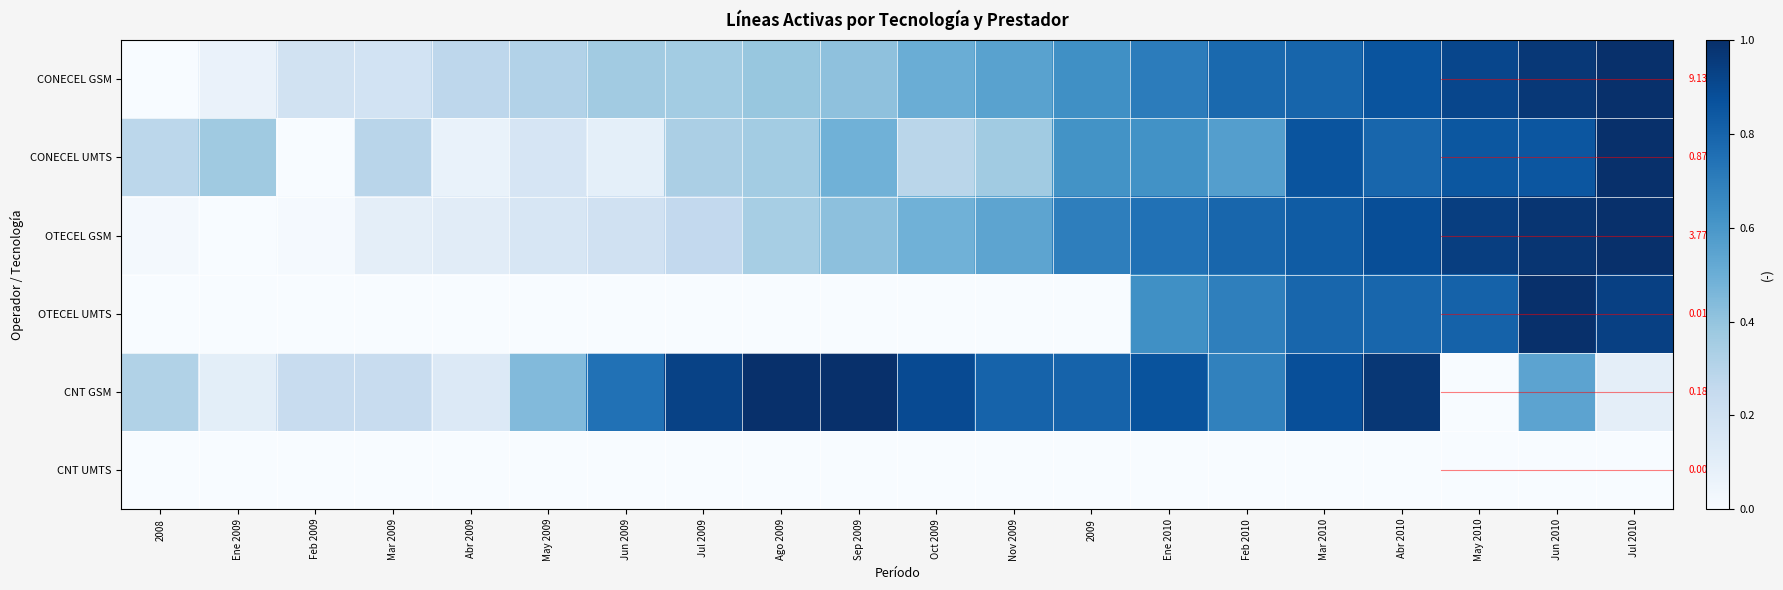

What is the spread (max minus min) of values at 2008?

0.3